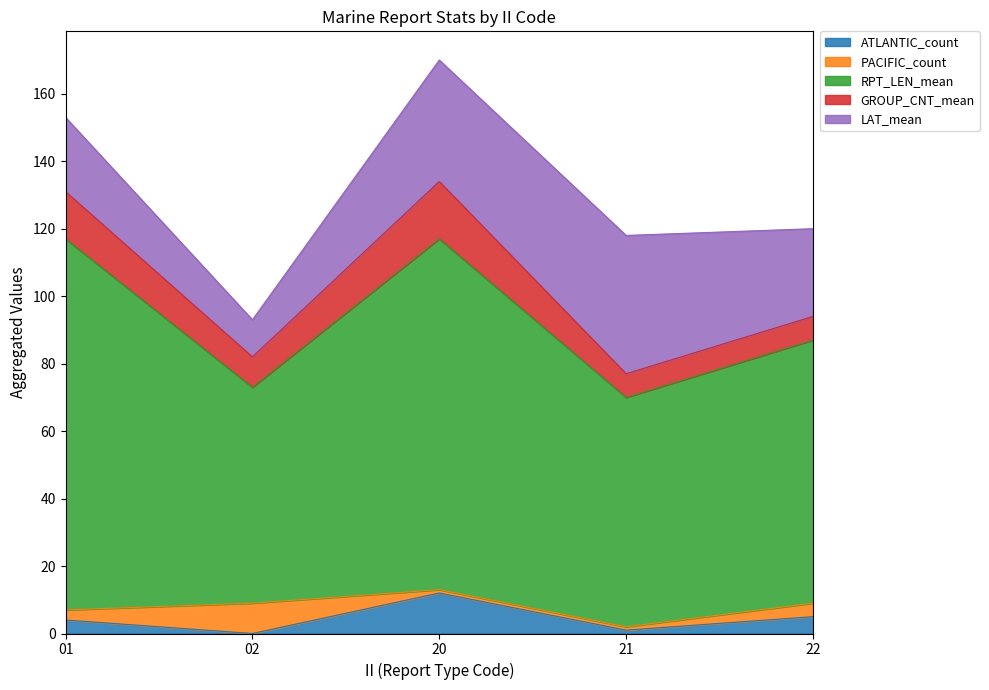

At which label is GROUP_CNT_mean closest to 12?

01